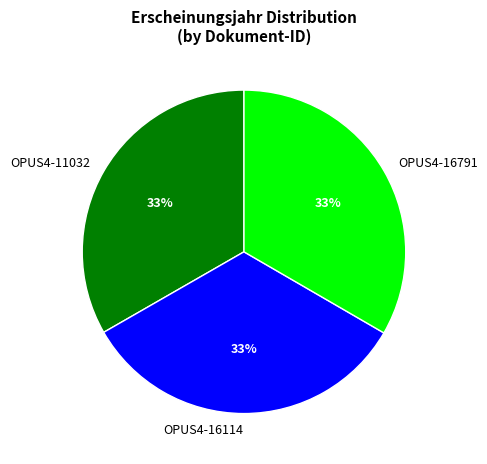

What is the ratio of the value at OPUS4-16791 to the value at OPUS4-11032?

1.0